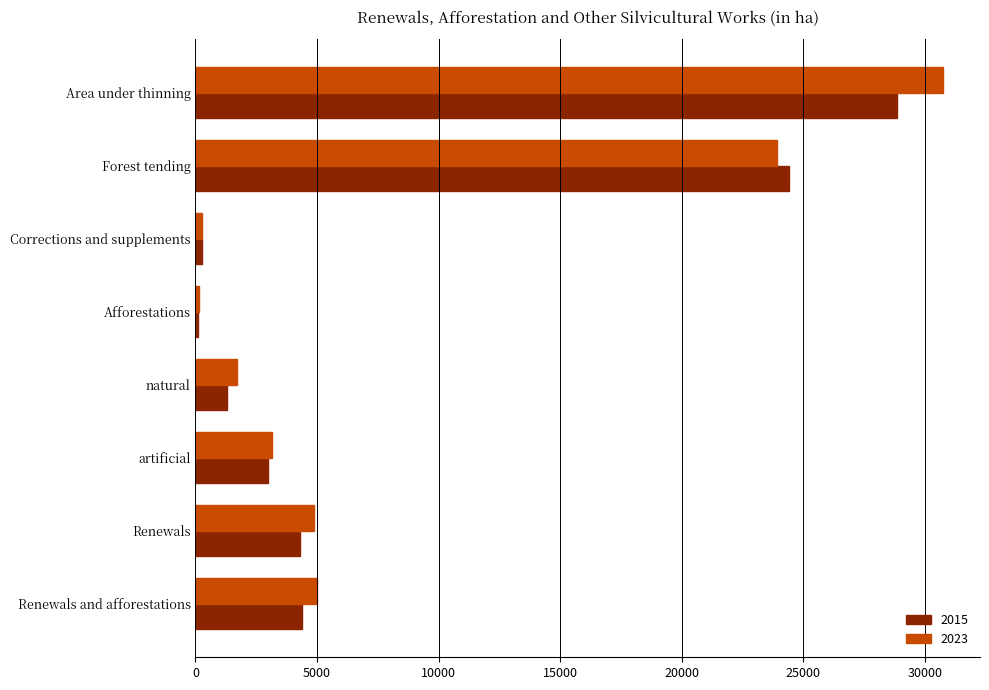

What is the sum of all 2015 values?

66566.6